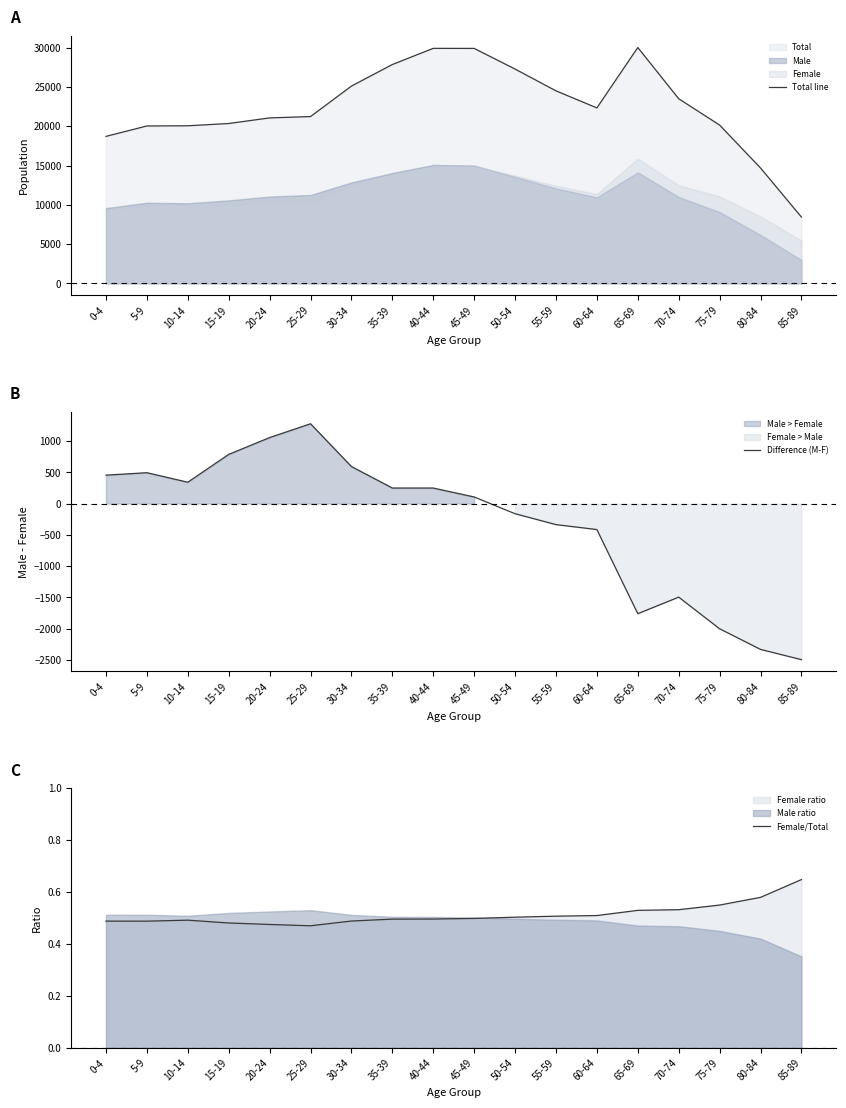

How many lines are shown in the chart?

3